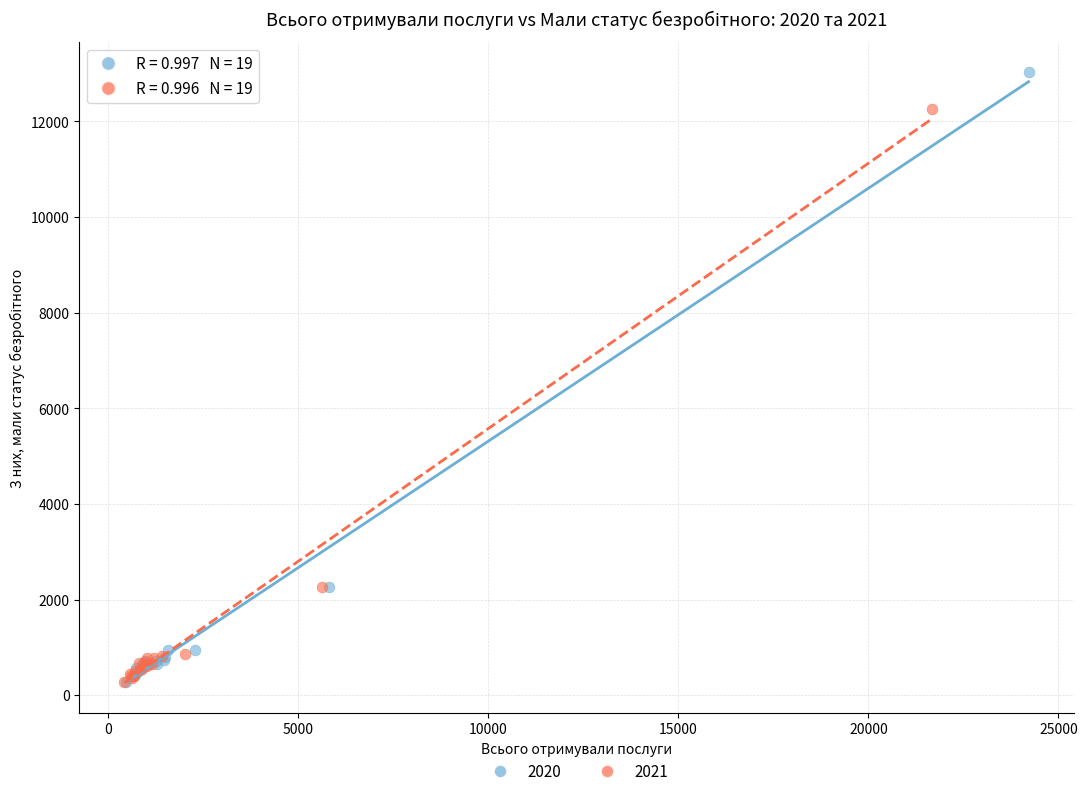

Which series has the largest Y range (max minus min)?

2020